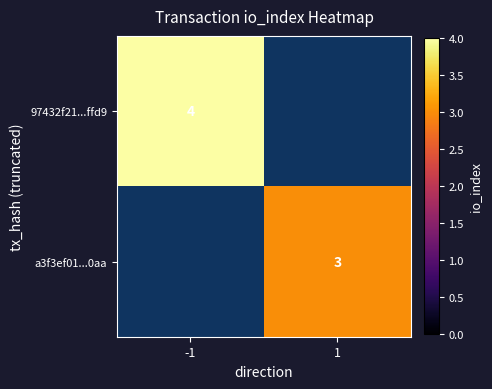

The 97432f21...ffd9 series shows 4 at -1. True or false?

True